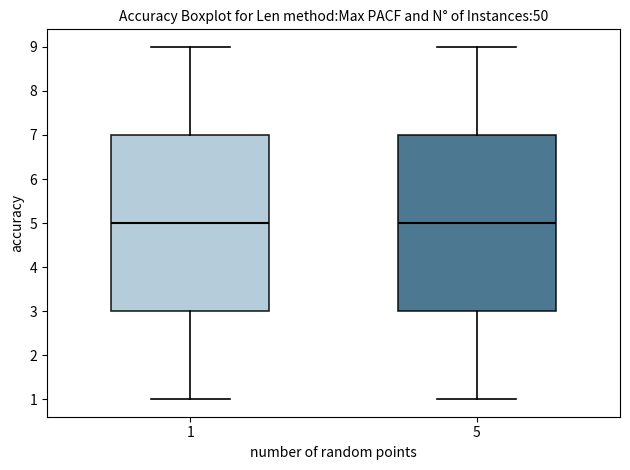

Reading left to right, transcribe this box plot: for each box, give where its median line is, the range the box spans, and where its two whiskers end, as read against the y-axis. The values are not printed on the chart, so give them approximately, as read against the axis.

1: median 5, box 3 to 7, whiskers 1 to 9
5: median 5, box 3 to 7, whiskers 1 to 9